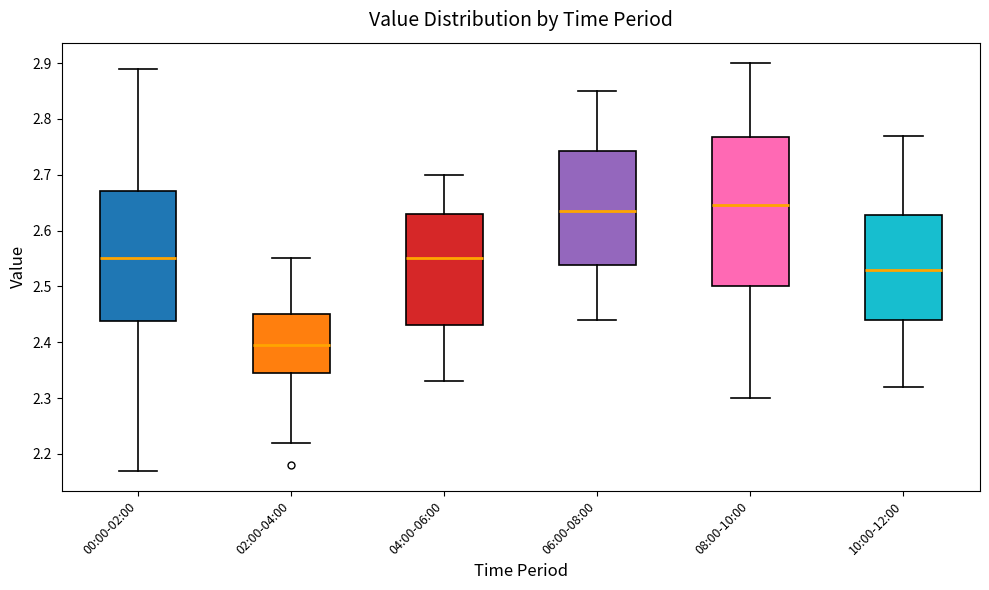

Where does the median line of the box for 06:00-08:00 sit on the y-axis? The values are not printed on the chart, so give them approximately, as read against the axis.

2.64